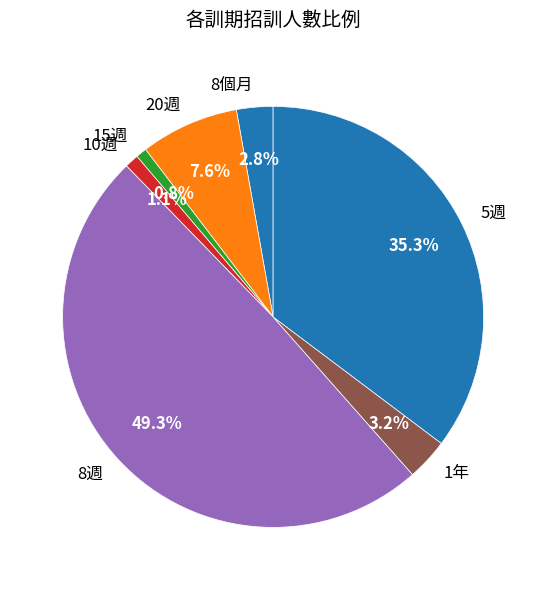

To the nearest percent, what portion does 20週 represent?

8%